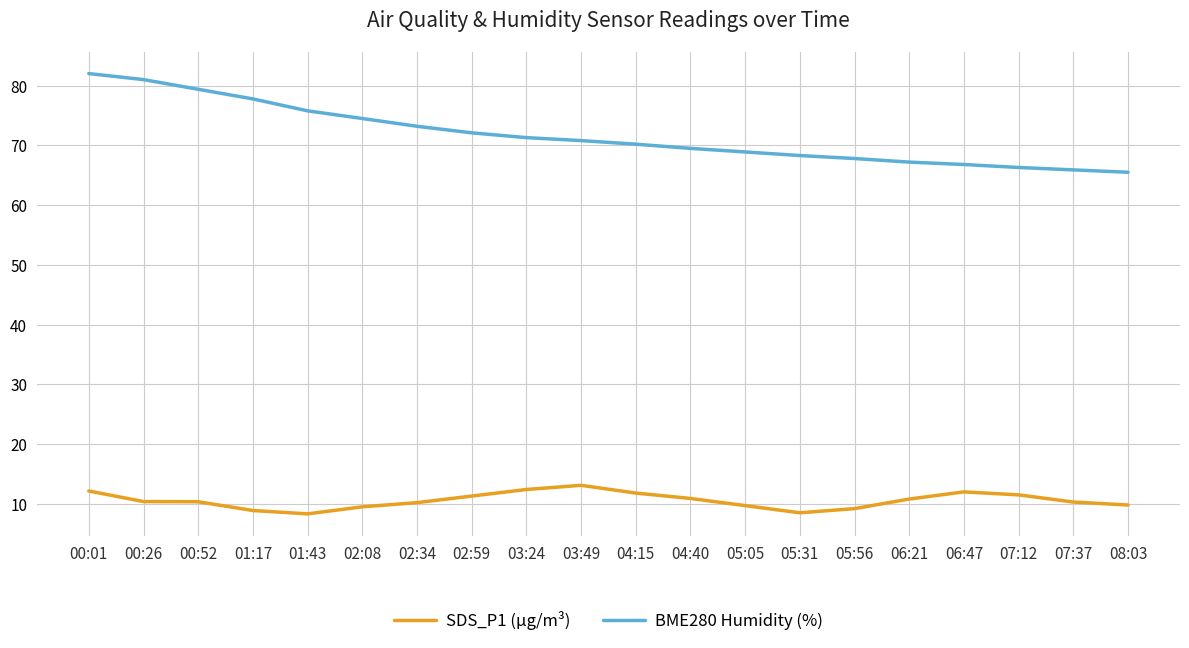

What is the highest value of the BME280 Humidity (%) series?

82.0